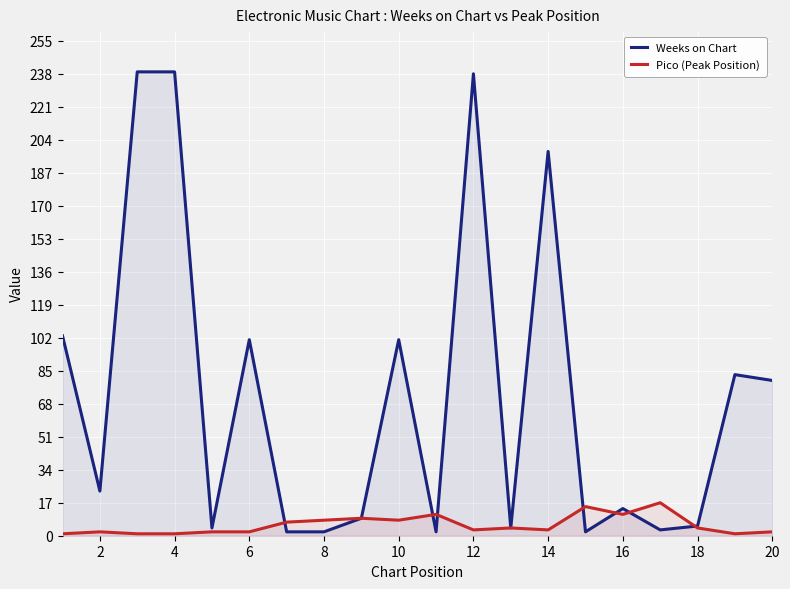

True or false: Weeks on Chart has a value of 1 at 12.

False